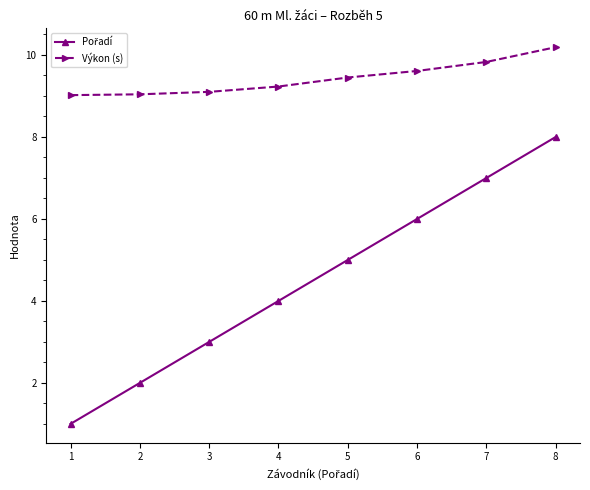

What is the value of the Výkon (s) point at the 3rd from the left?

9.1